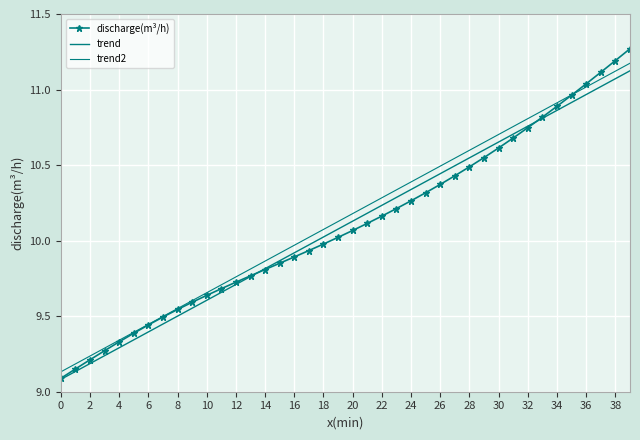

Which series has the widest spread of values?

discharge(m³/h)